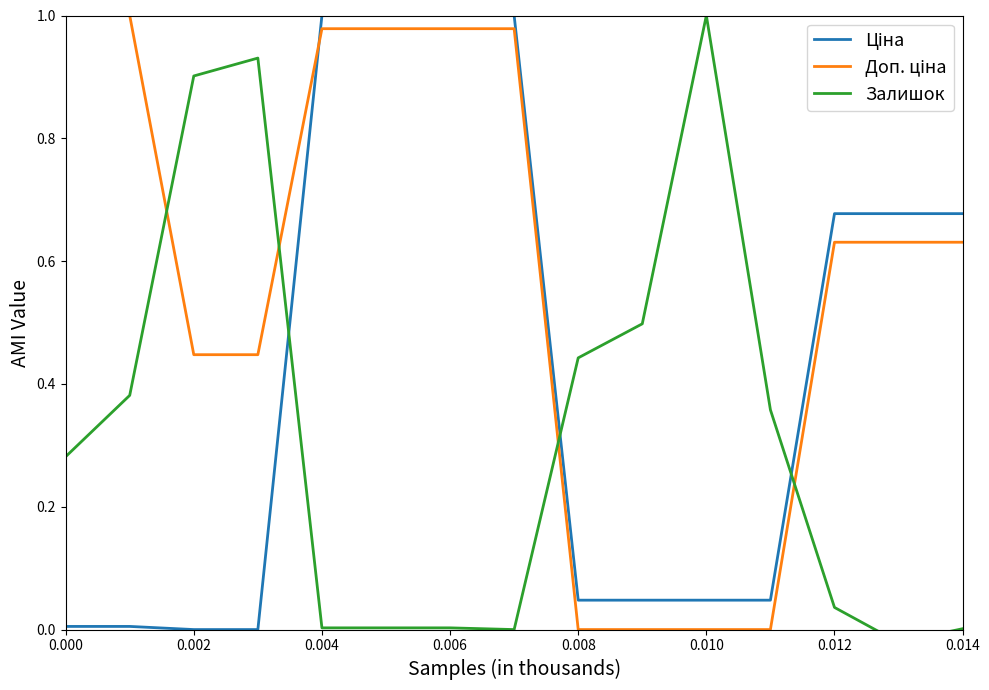

What is the average value of the Доп. ціна series?

0.6